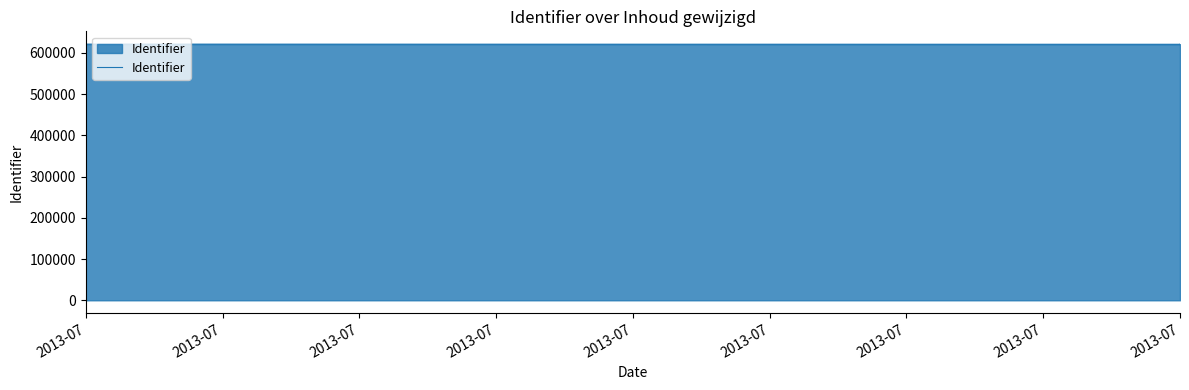

What is the value of the 7th point from the left?

620852